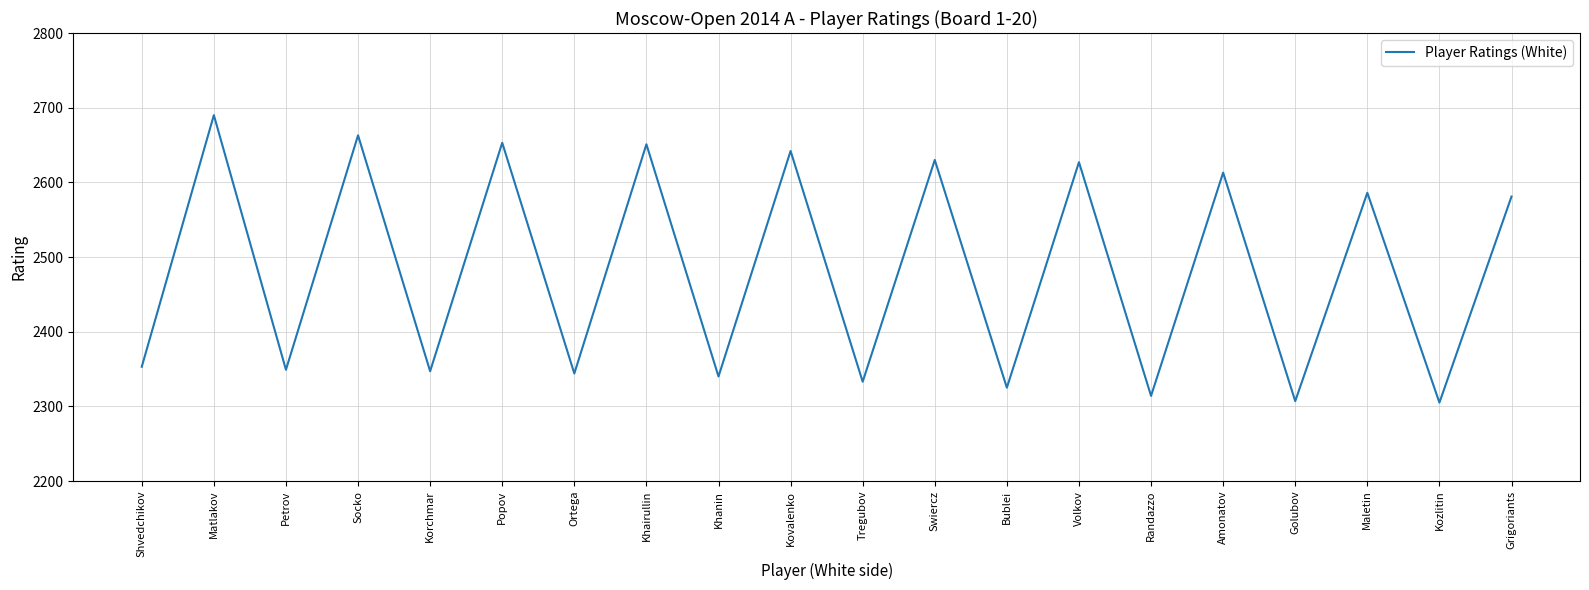

What is the sum of all values?

49653